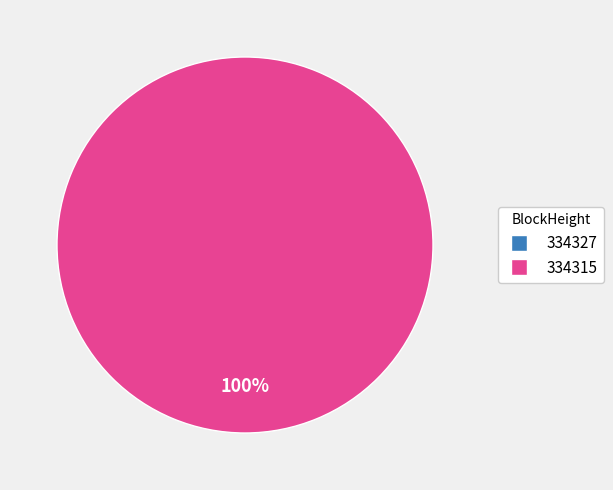

To the nearest percent, what is the difference between the 334315 and 334327 slice percentages?

100%